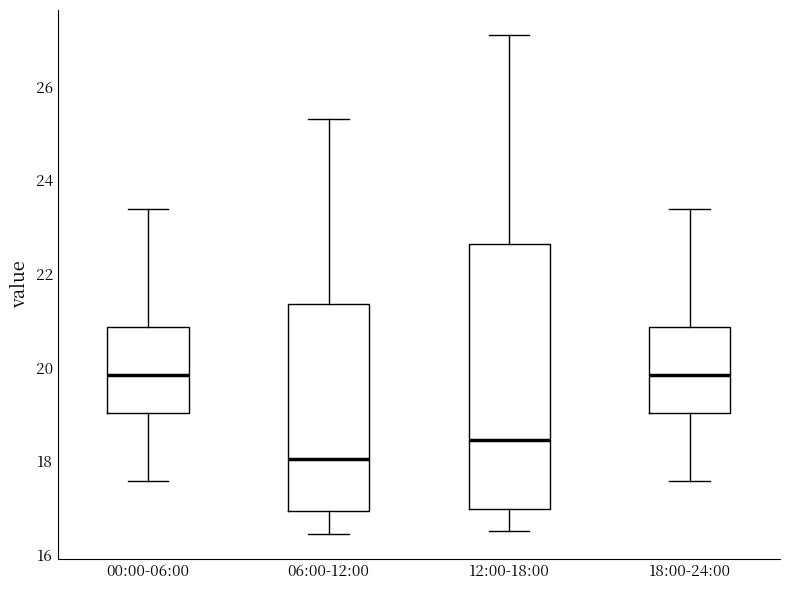

Reading left to right, transcribe this box plot: for each box, give where its median line is, the range the box spans, and where its two whiskers end, as read against the y-axis. The values are not printed on the chart, so give them approximately, as read against the axis.

00:00-06:00: median 19.8, box 19.0 to 20.8, whiskers 17.6 to 23.4
06:00-12:00: median 18.0, box 17.0 to 21.4, whiskers 16.4 to 25.4
12:00-18:00: median 18.4, box 17.0 to 22.6, whiskers 16.6 to 27.2
18:00-24:00: median 19.8, box 19.0 to 20.8, whiskers 17.6 to 23.4